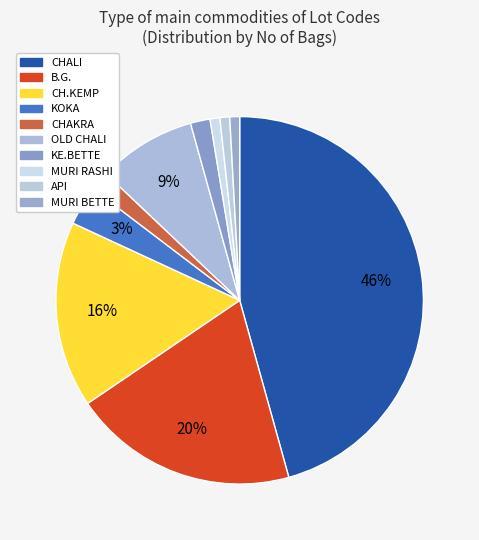

What is the largest slice in the pie chart?

CHALI